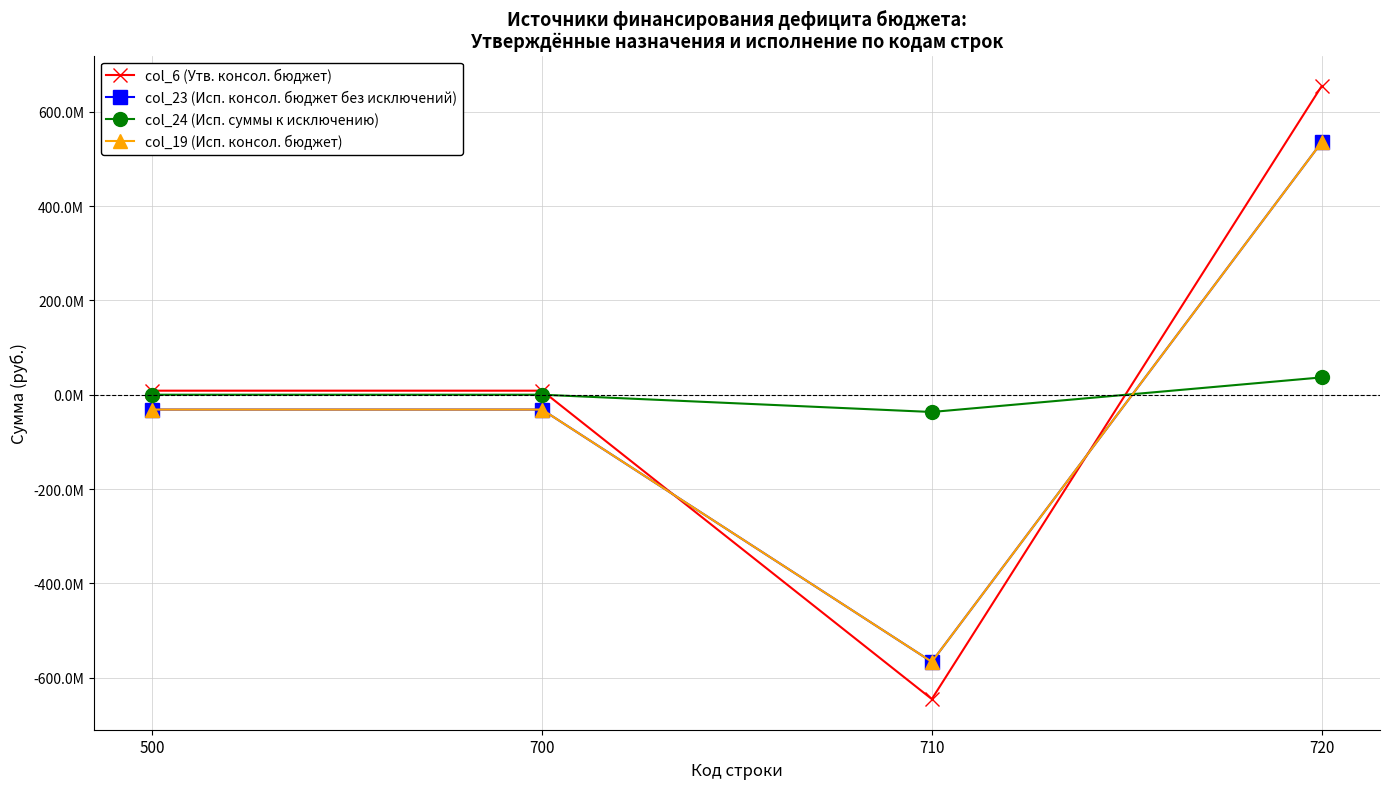

True or false: col_23 (Исп. консол. бюджет без исключений) and col_19 (Исп. консол. бюджет) intersect in this chart.

False